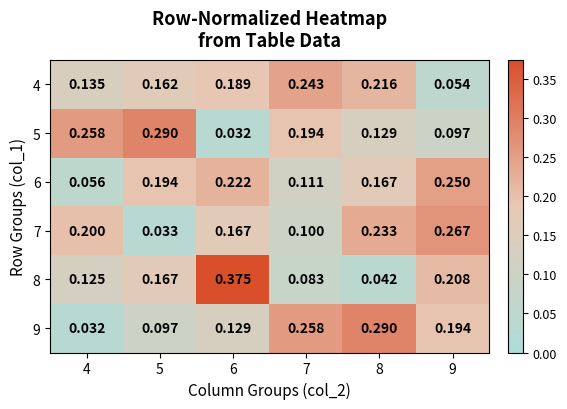

At 7, list the series in order from smallest to largest.

8, 7, 6, 5, 4, 9